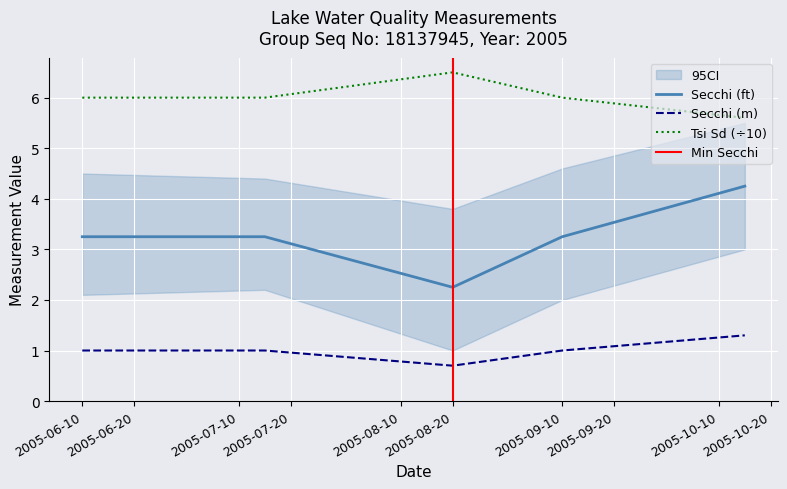

What is the sum of all Secchi values?

16.2